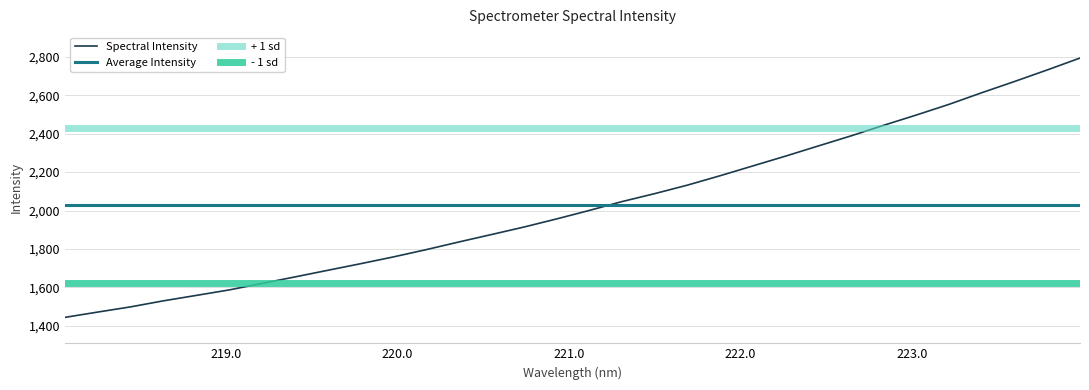

What is the change in value from 219.9712 to 223.5987?

+913.2